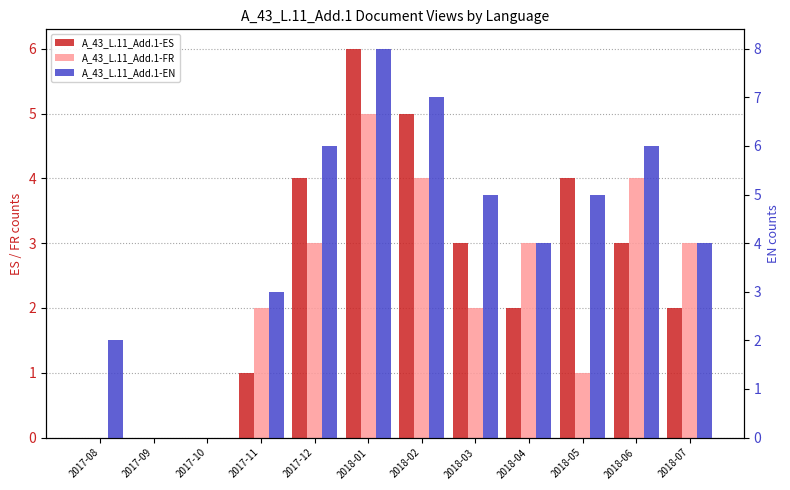

What is the greatest value displayed?

8